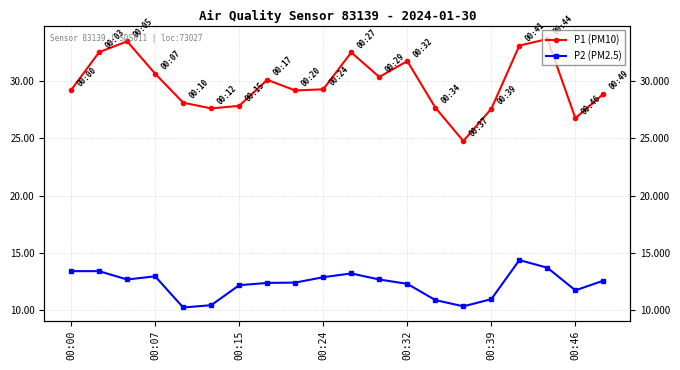

What is the sum of all P2 (PM2.5) values?

245.1